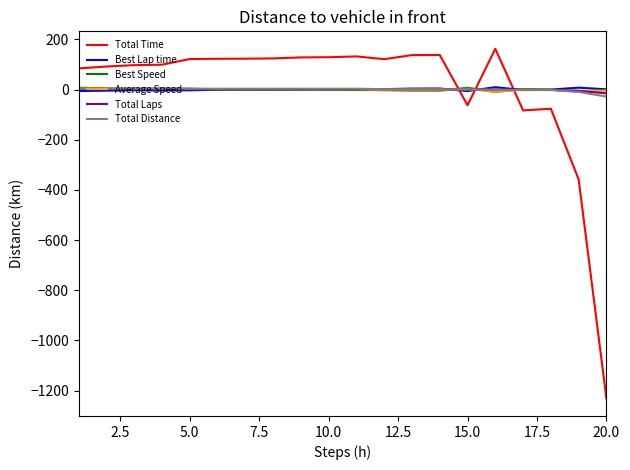

How many values in the Best Speed series exceed 0?

10